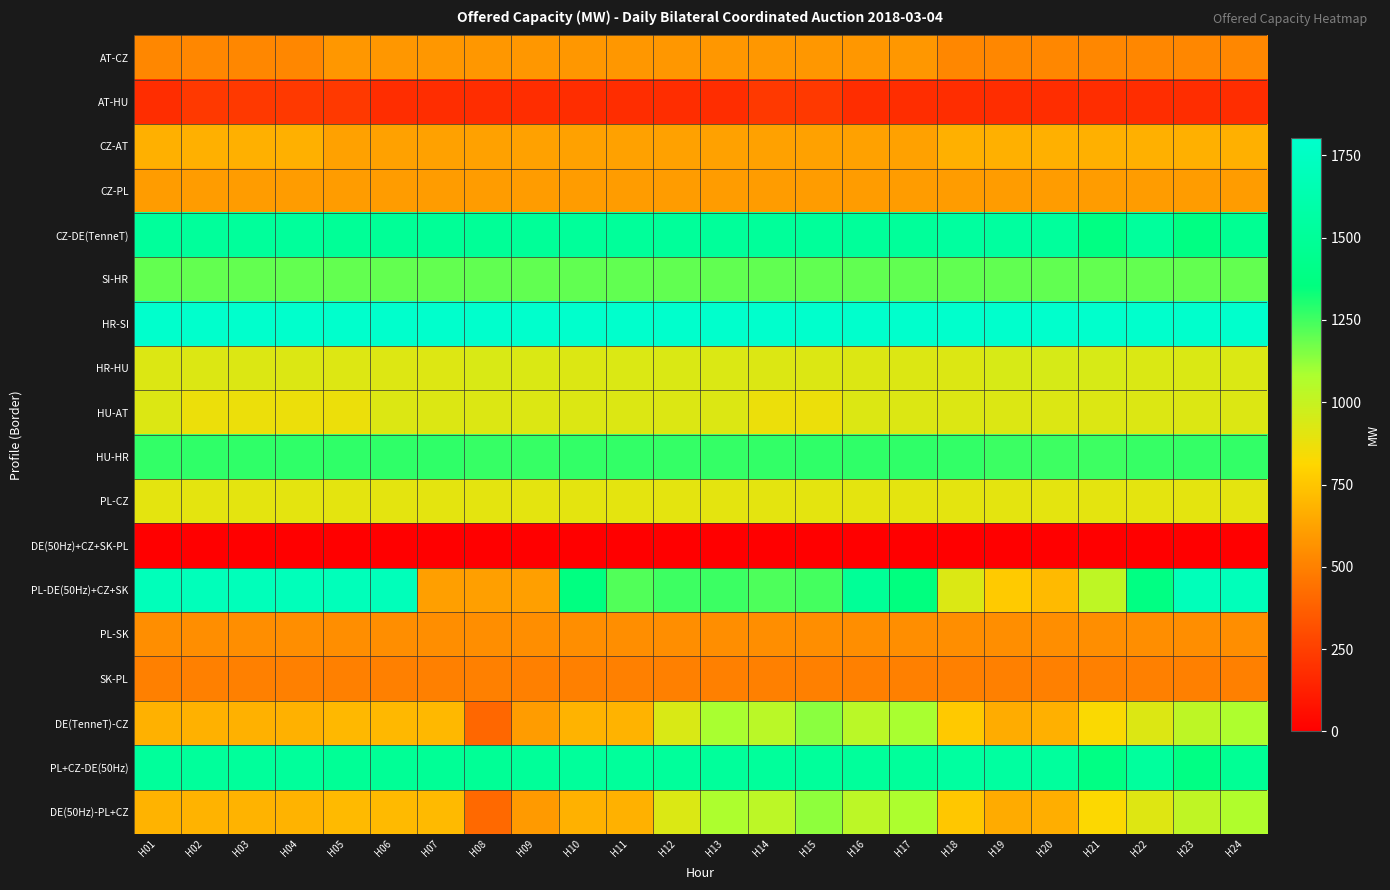

List the series in order of their peak value, lowest first.

DE(50Hz)+CZ+SK-PL, AT-HU, SK-PL, PL-SK, AT-CZ, CZ-PL, CZ-AT, PL-CZ, HU-AT, HR-HU, DE(50Hz)-PL+CZ, DE(TenneT)-CZ, SI-HR, HU-HR, CZ-DE(TenneT), PL+CZ-DE(50Hz), PL-DE(50Hz)+CZ+SK, HR-SI